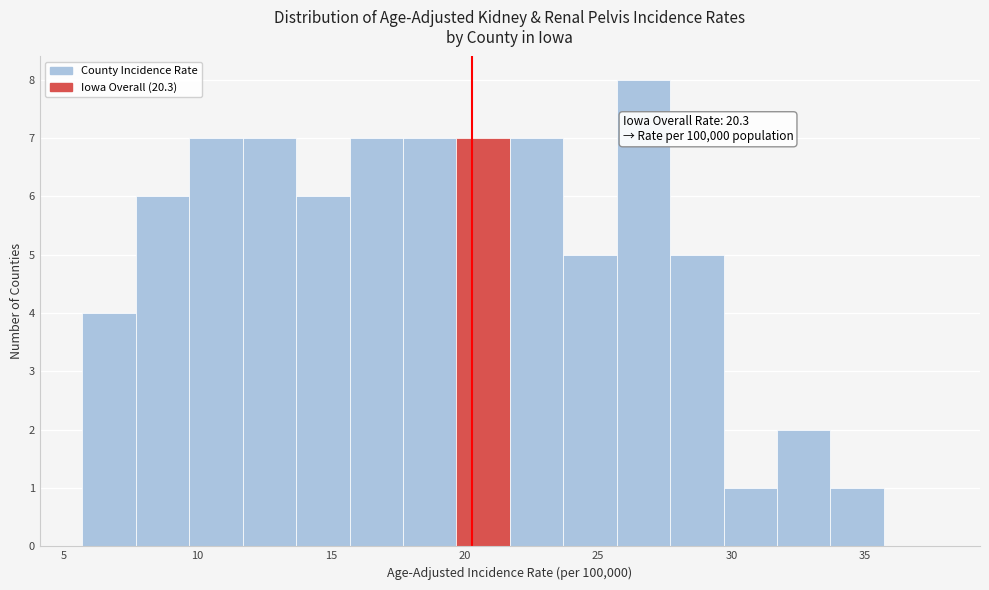

Over which range of the x-axis is the bar tallest?

25.7 to 27.7